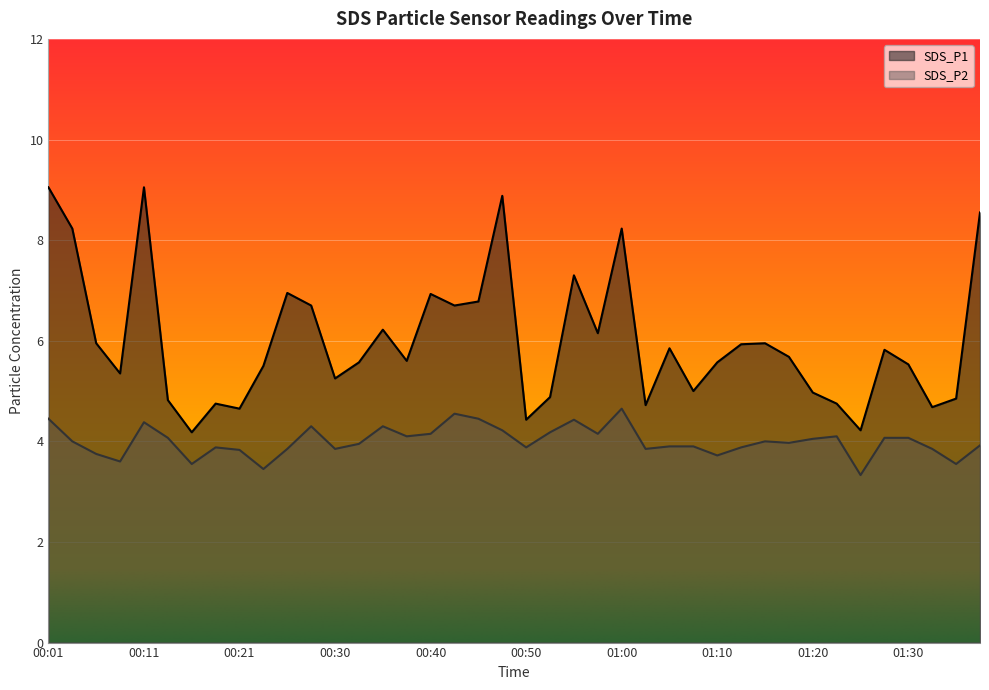

Reading left to right, what are all the values shown in this chart?

SDS_P1: 9.1	8.2	6.0	5.3	9.1	4.8	4.2	4.8	4.7	5.5	7.0	6.7	5.2	5.6	6.2	5.6	6.9	6.7	6.8	8.9	4.4	4.9	7.3	6.2	8.2	4.7	5.8	5.0	5.6	5.9	6.0	5.7	5.0	4.8	4.2	5.8	5.5	4.7	4.8	8.6
SDS_P2: 4.5	4.0	3.8	3.6	4.4	4.1	3.5	3.9	3.8	3.5	3.9	4.3	3.9	4.0	4.3	4.1	4.2	4.5	4.5	4.2	3.9	4.2	4.4	4.2	4.7	3.9	3.9	3.9	3.7	3.9	4.0	4.0	4.0	4.1	3.3	4.1	4.1	3.9	3.5	3.9